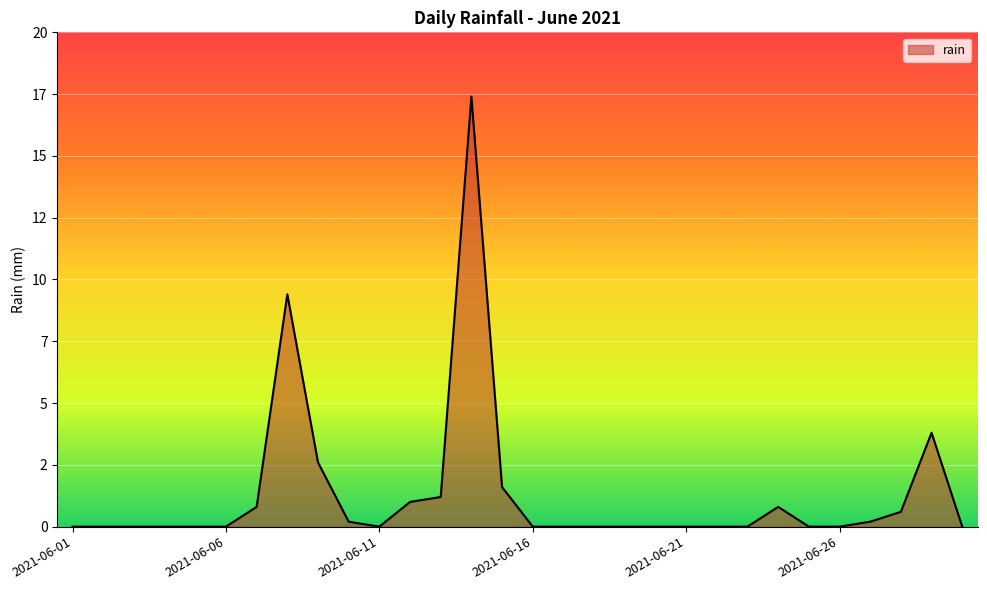

Does the chart display data point markers on the line(s)?

No